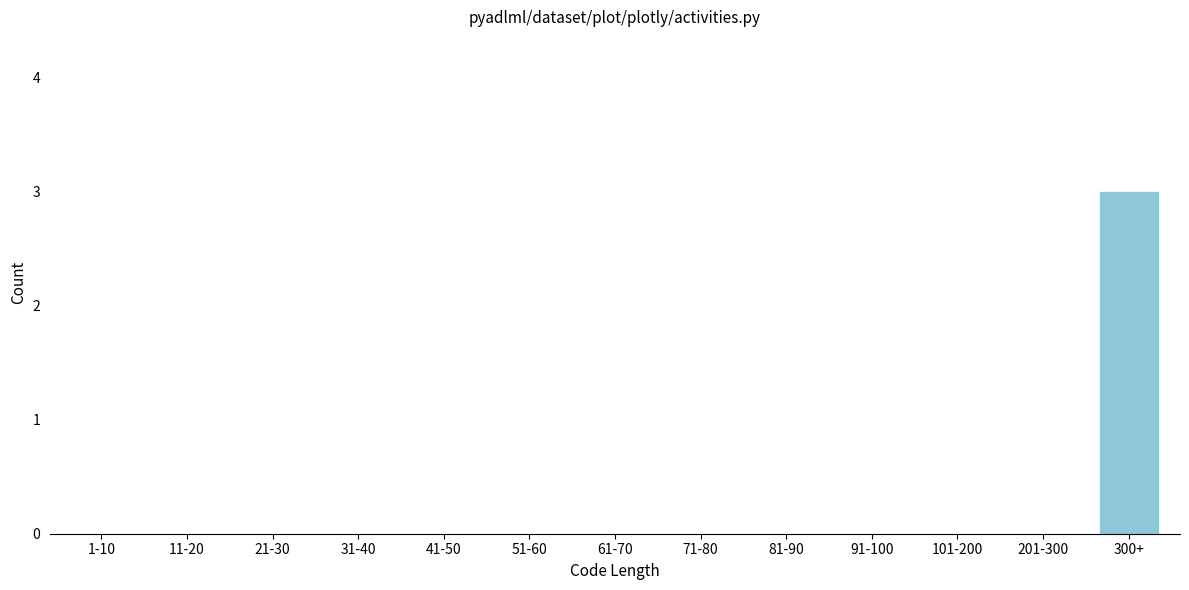

Reading left to right, extract all data points from this chart.

1-10=0	11-20=0	21-30=0	31-40=0	41-50=0	51-60=0	61-70=0	71-80=0	81-90=0	91-100=0	101-200=0	201-300=0	300+=3